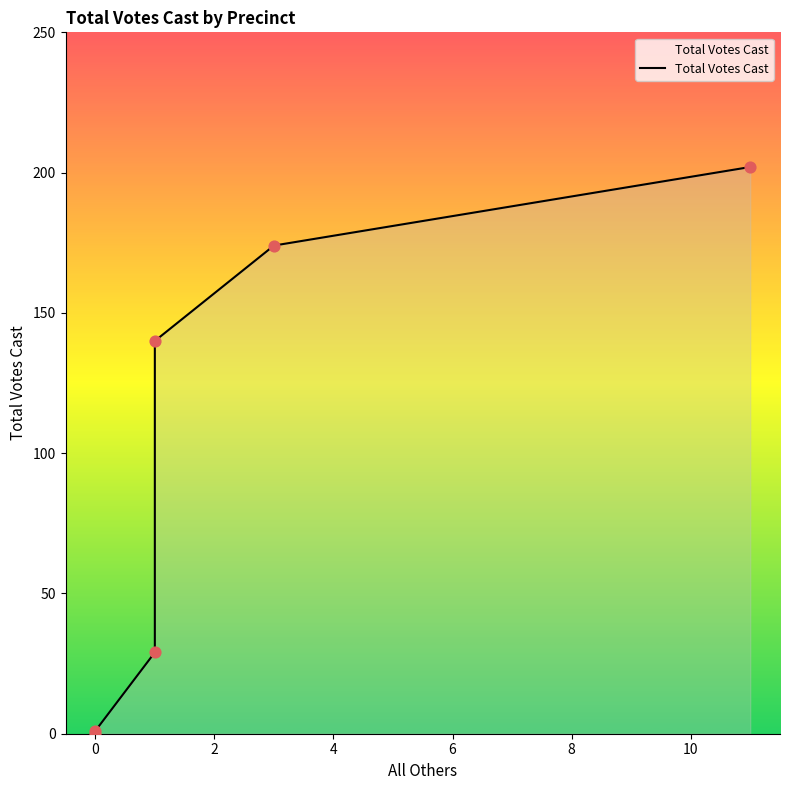

What is the change in value from 11 to 1?

-62